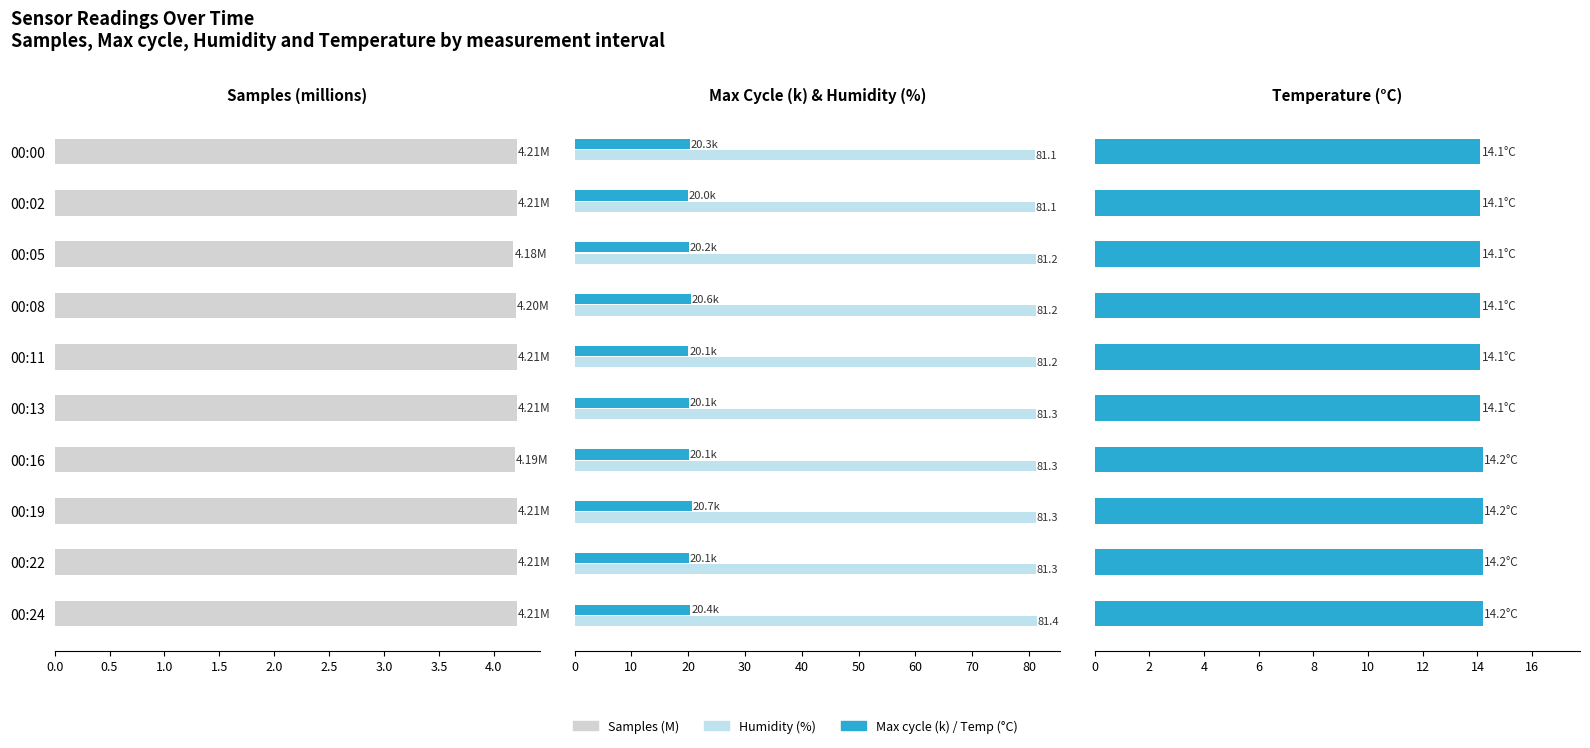

What is the value of the Humidity (%) bar at the 2nd from the left?

81.1